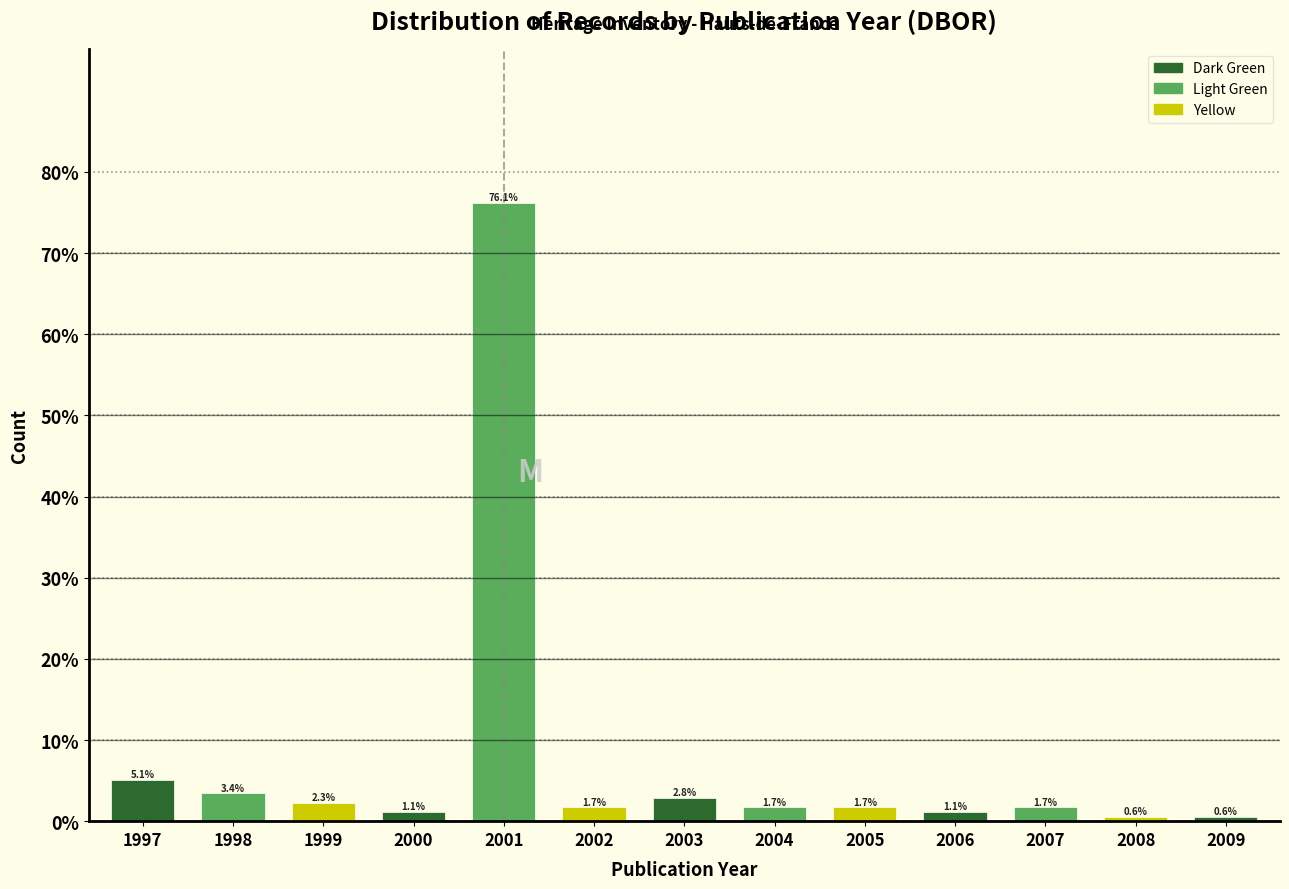

Reading right to left, transcribe all the data shown in this chart.

0.6	0.6	1.7	1.1	1.7	1.7	2.8	1.7	76.1	1.1	2.3	3.4	5.1